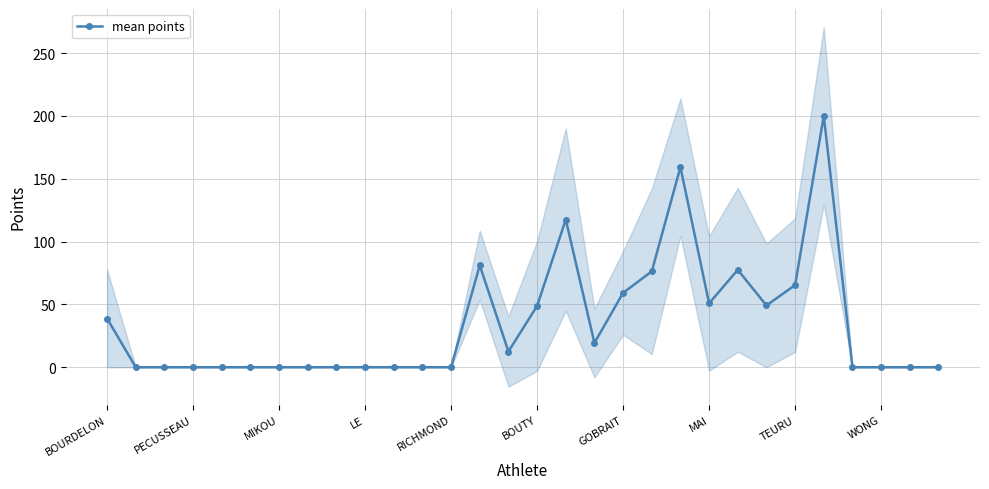

How many values in the mean points series exceed 0?

14